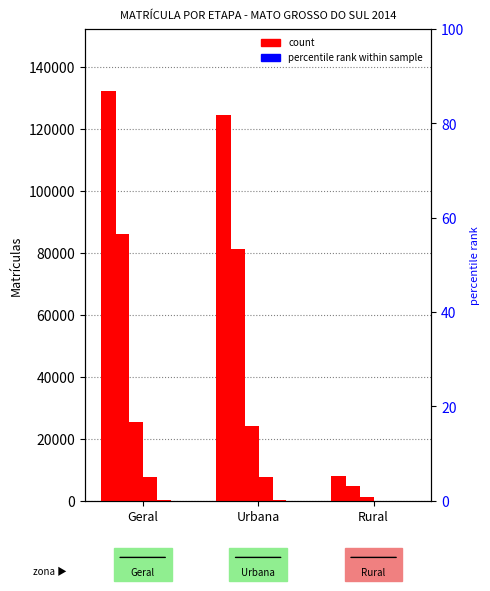

The value of EDUCAÇÃO INFANTIL at Geral is 399. True or false?

True